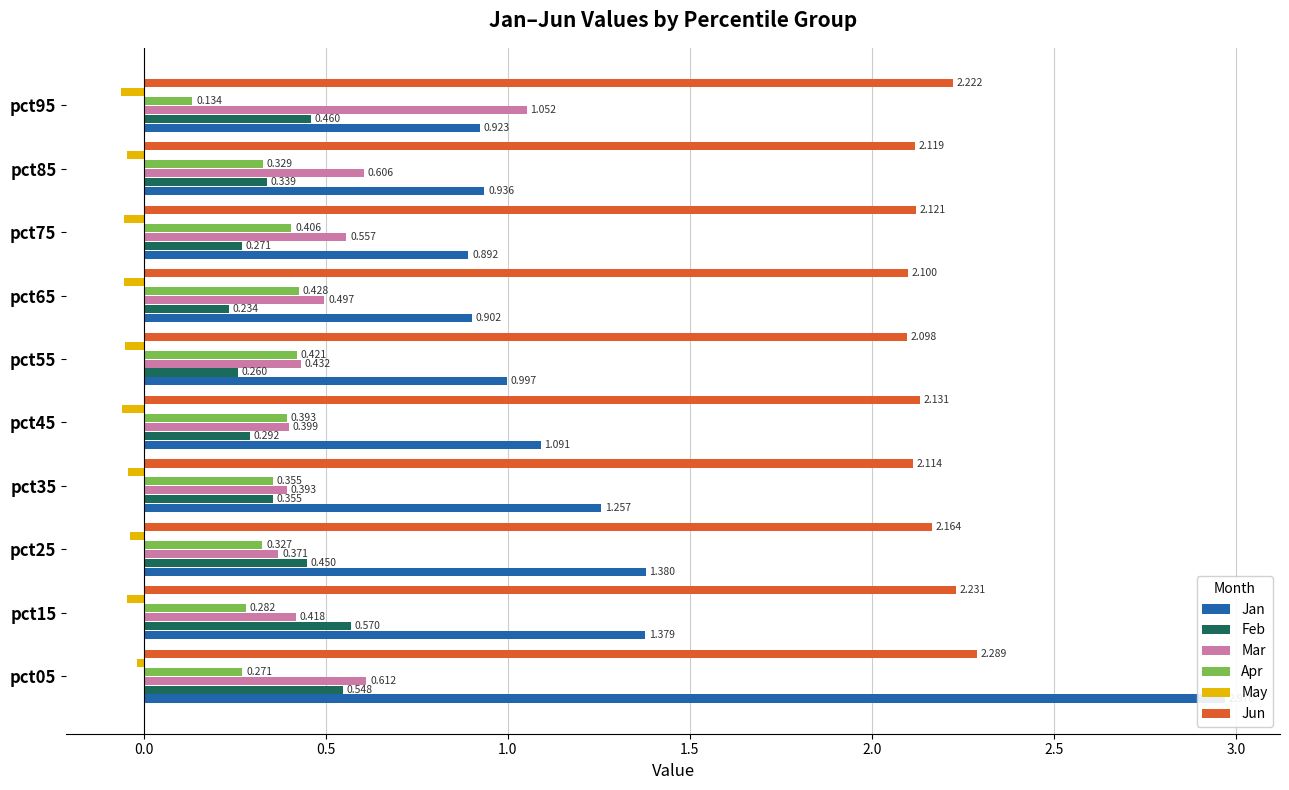

What are all the series names shown in the legend?

Jan, Feb, Mar, Apr, May, Jun